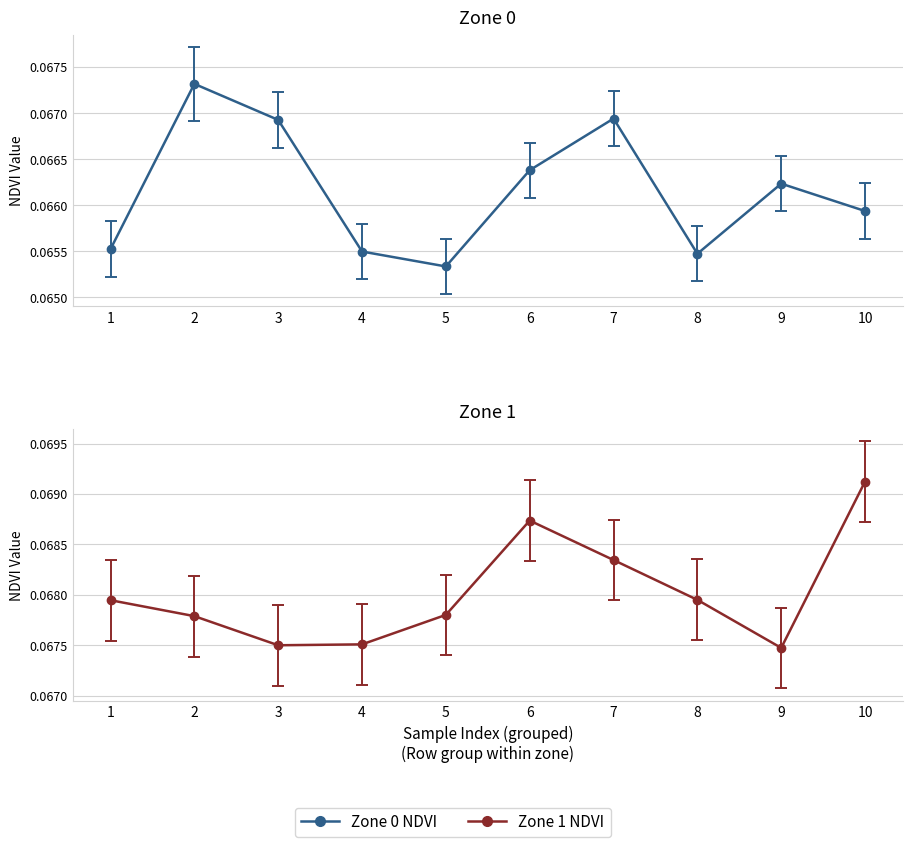

What is the sum of all Zone 0 NDVI values?

0.7